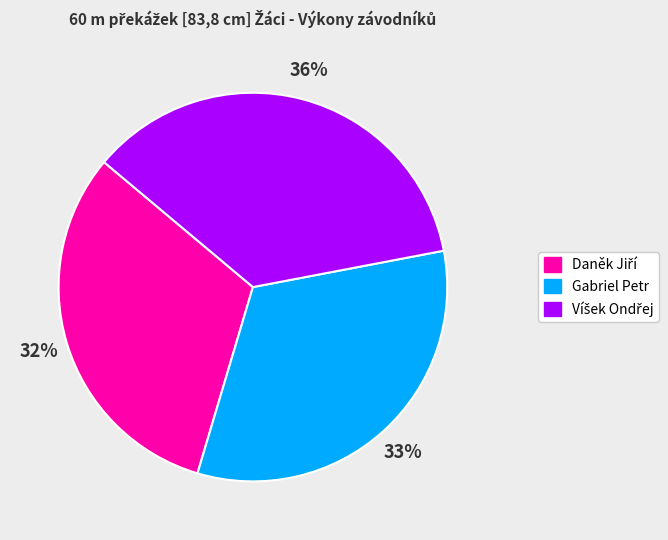

To the nearest percent, what is the difference between the largest and smallest slice percentages?

4%